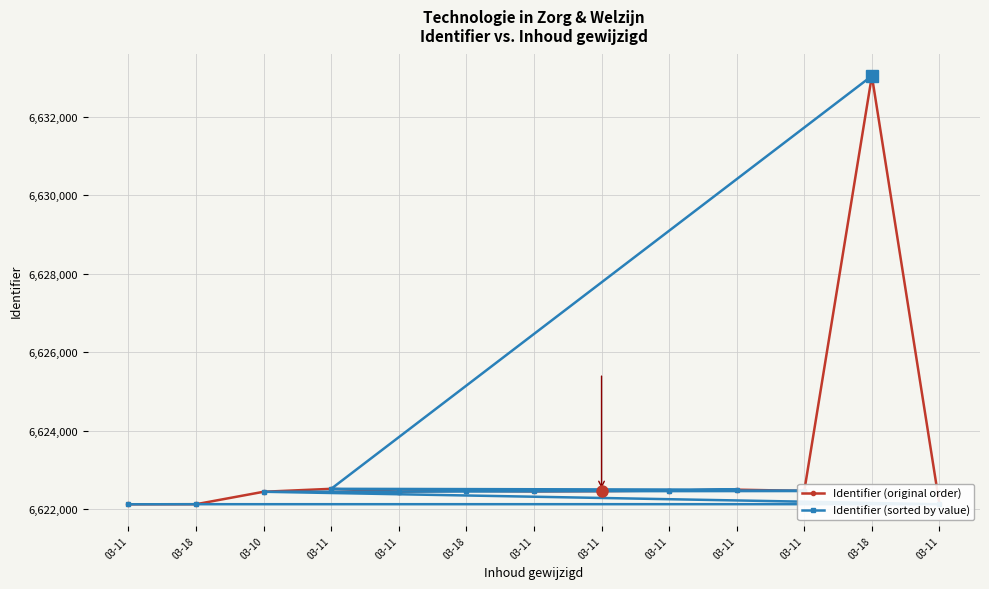

Rank the series by their maximum value, from highest to lowest.

Identifier (original order), Identifier (sorted by value)